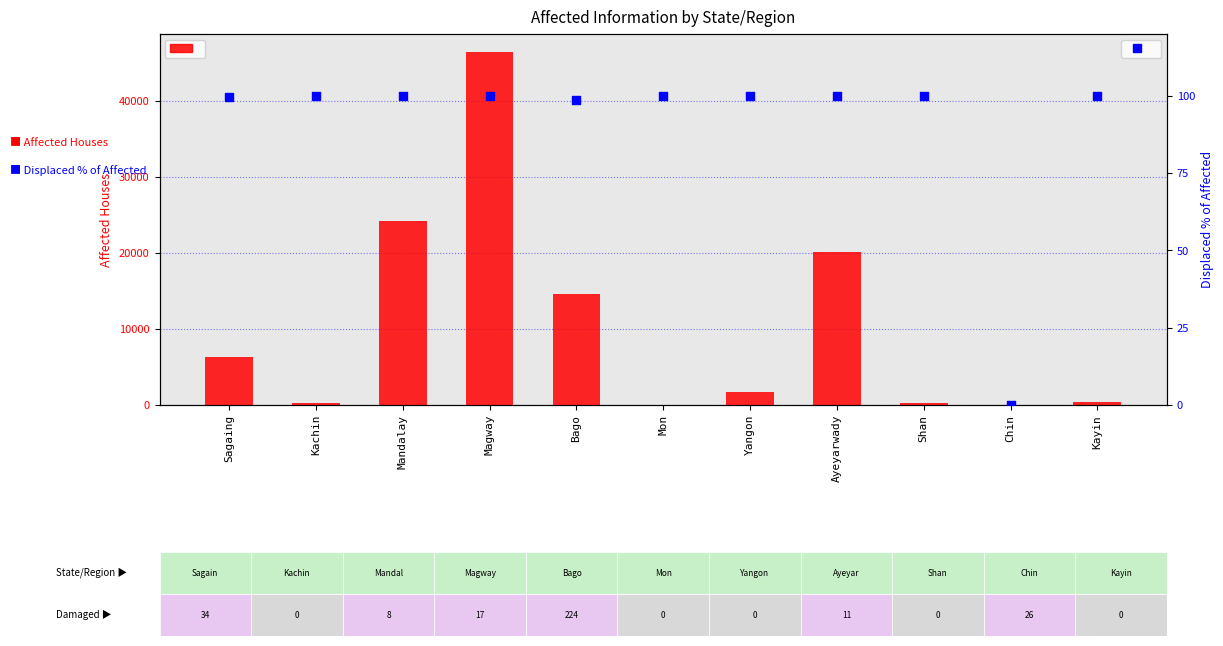

Is the value of Affected Houses at Ayeyarwady greater than the value of Displaced % of Affected at Kachin?

Yes